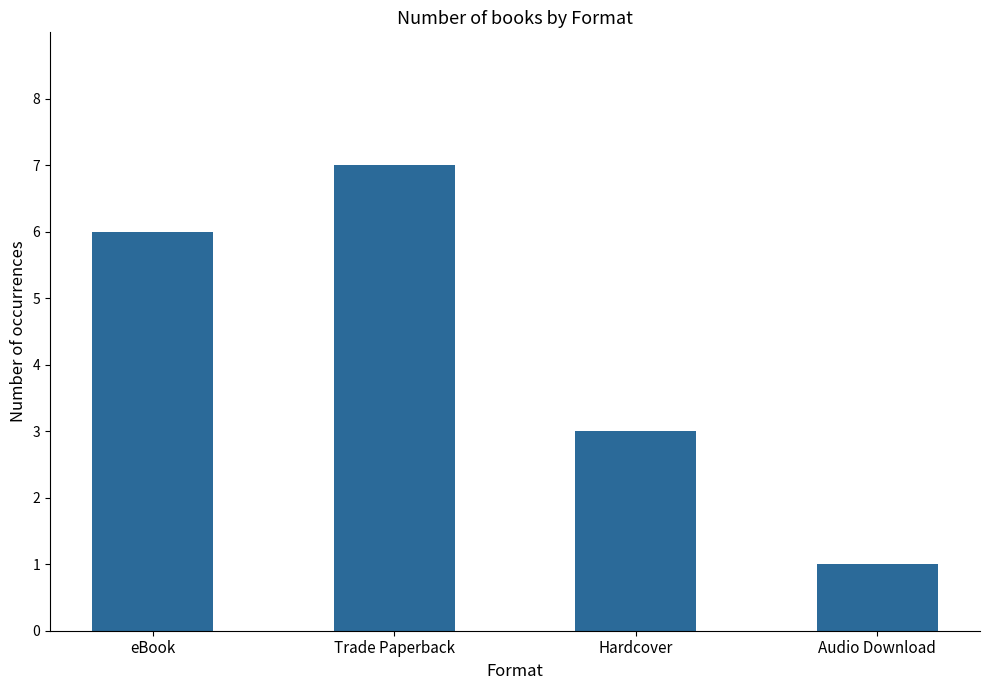

What is the ratio of the value at eBook to the value at Hardcover?

2.0